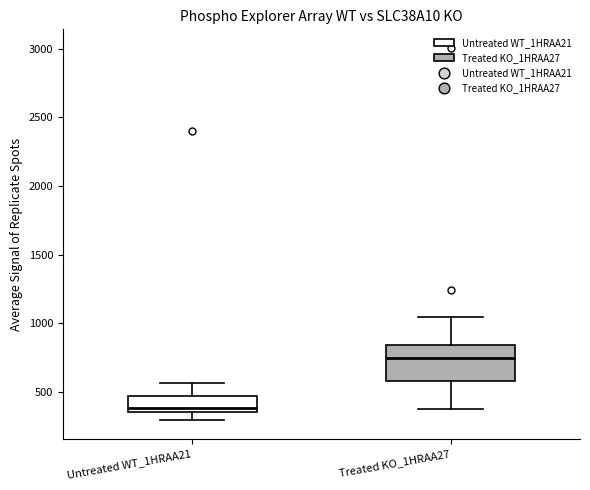

Where does the median line of the box for Treated KO_1HRAA27 sit on the y-axis? The values are not printed on the chart, so give them approximately, as read against the axis.

750